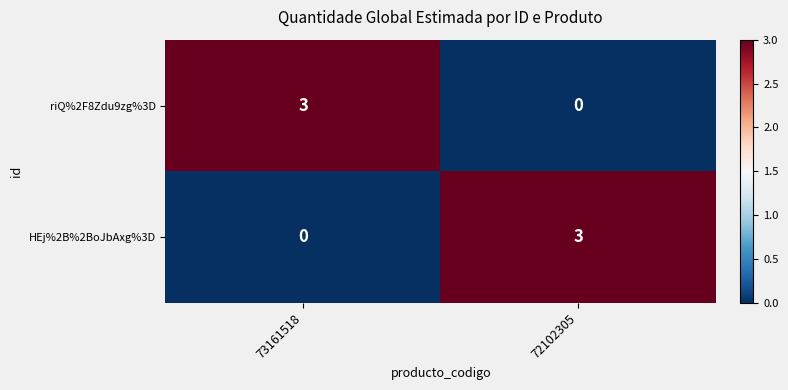

What is the highest value of the HEj%2B%2BoJbAxg%3D series?

3